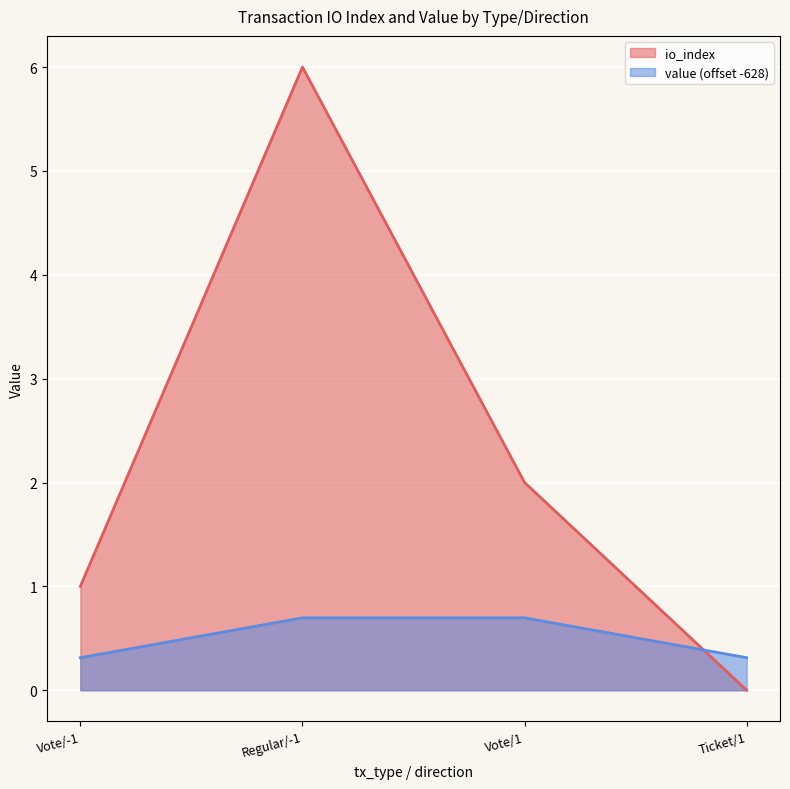

What are all the series names shown in the legend?

io_index, value (offset -628)